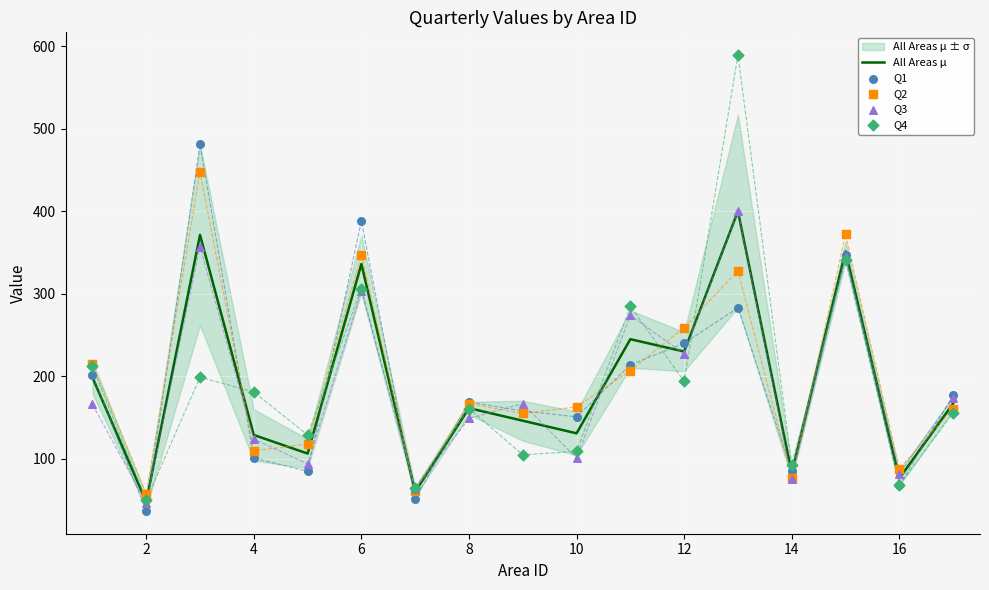

What are all the series names shown in the legend?

All Areas μ, Q1, Q2, Q3, Q4